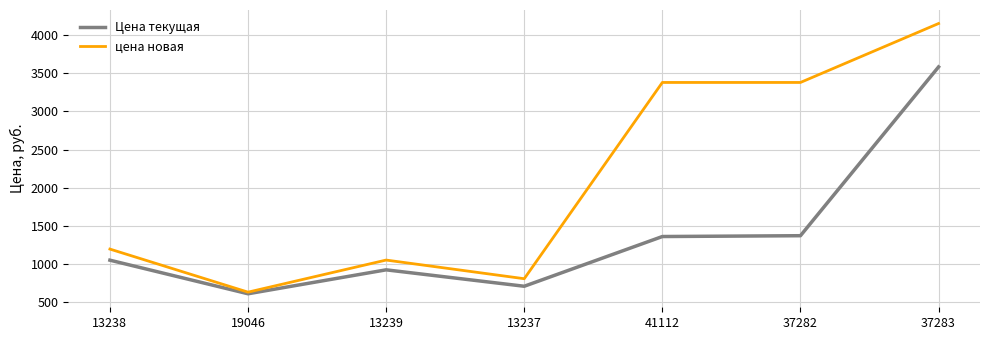

What is the sum of the цена новая values at 37282 and 37283?

7525.7